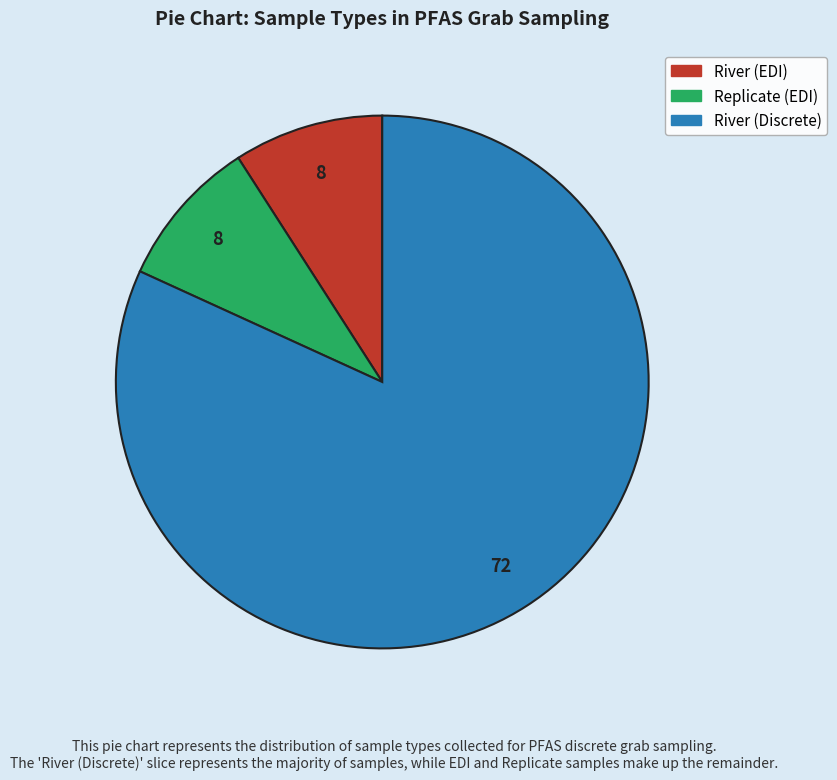

Combined, do Replicate (EDI) and River (Discrete) account for over 50%?

Yes